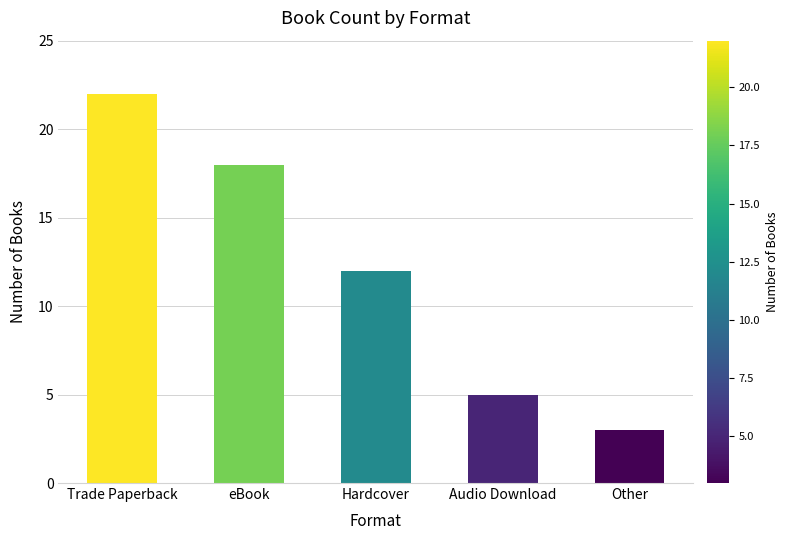

How many distinct data groups are displayed?

1